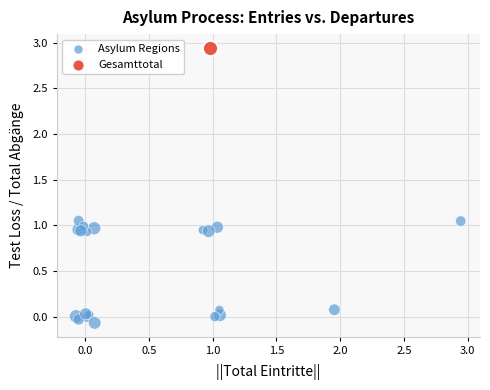

What are all the series names shown in the legend?

Asylum Regions, Gesamttotal